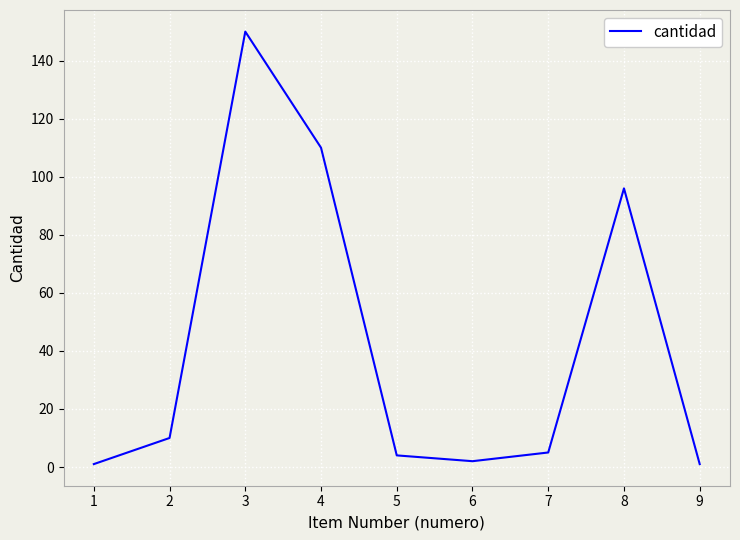

True or false: the data shows 2 at 6.

True